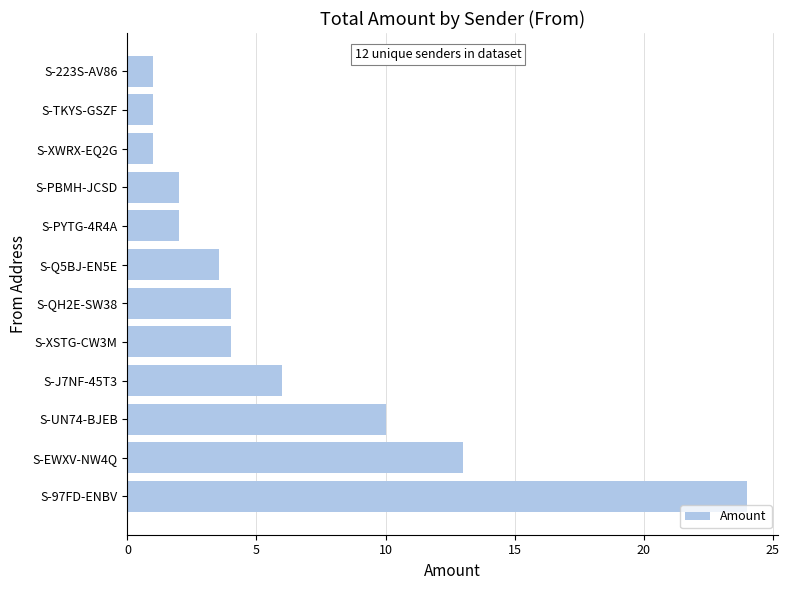

What is the difference between the second highest and minimum values?

12.0